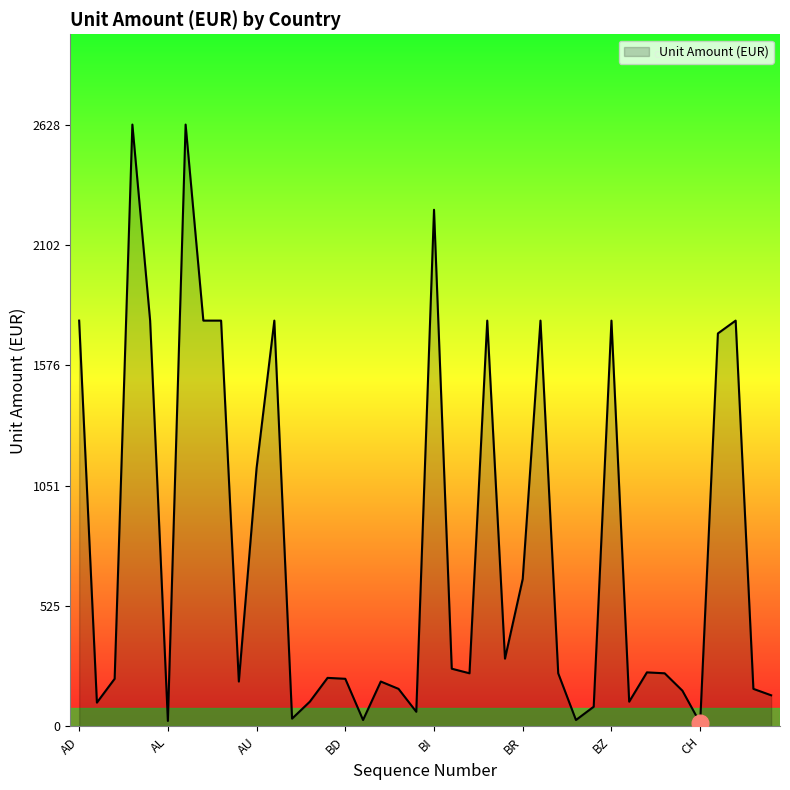

What is the maximum value shown in the chart?

2628